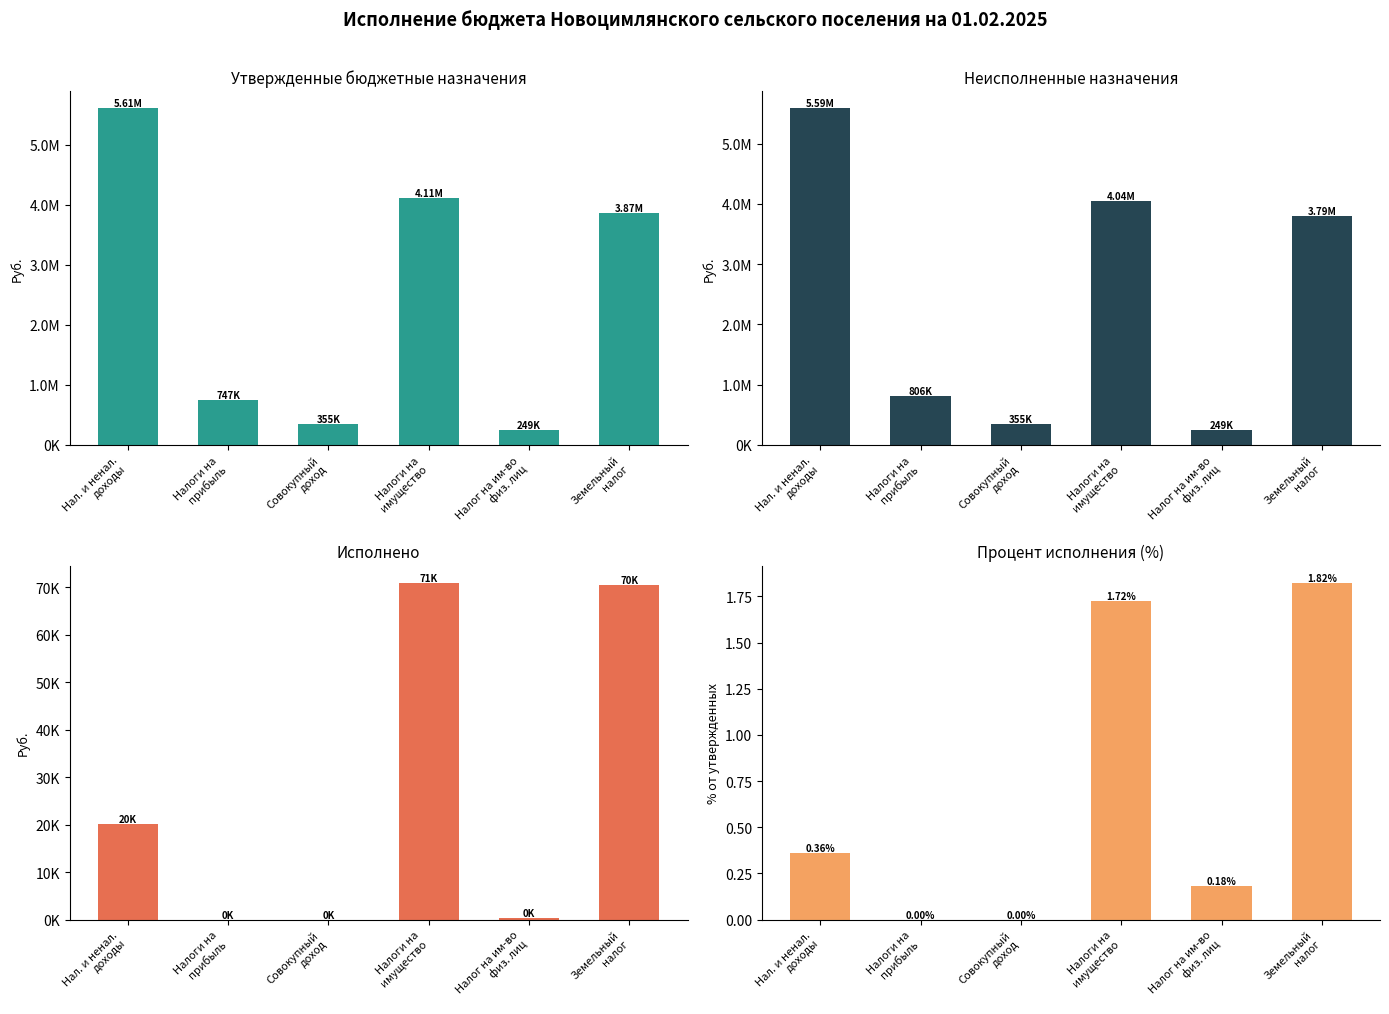

At how many categories does at least one series exceed 31796?

2